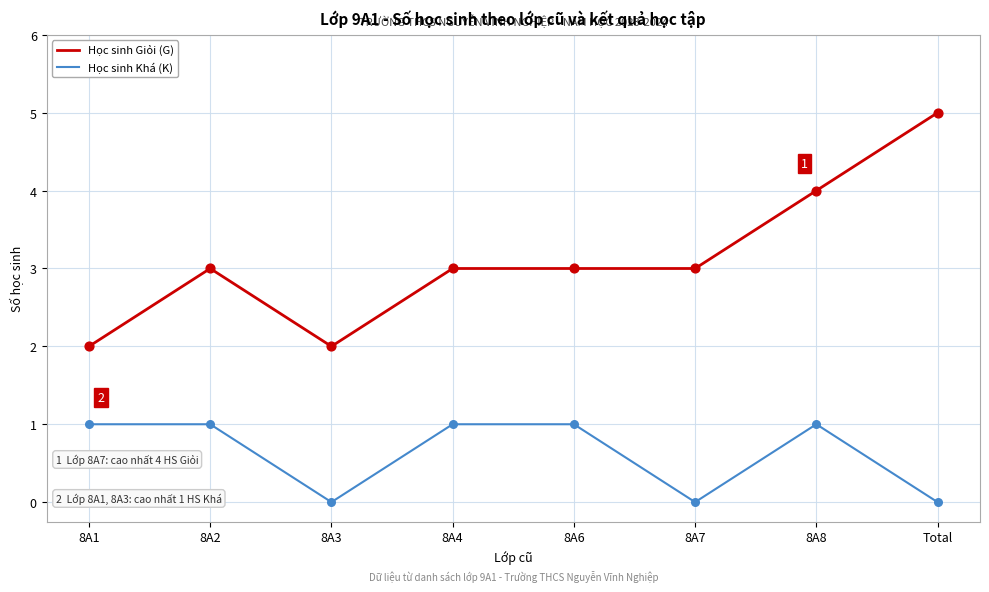

Which series has the largest range (max minus min)?

Học sinh Giỏi (G)